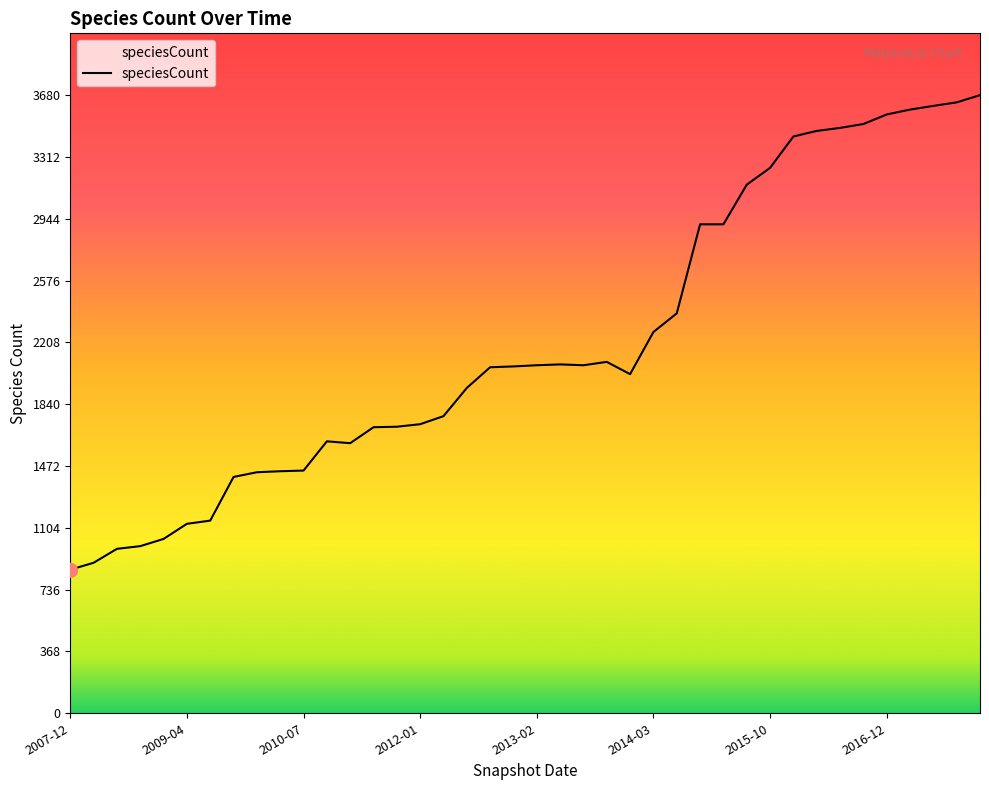

What is the greatest value displayed?

3680